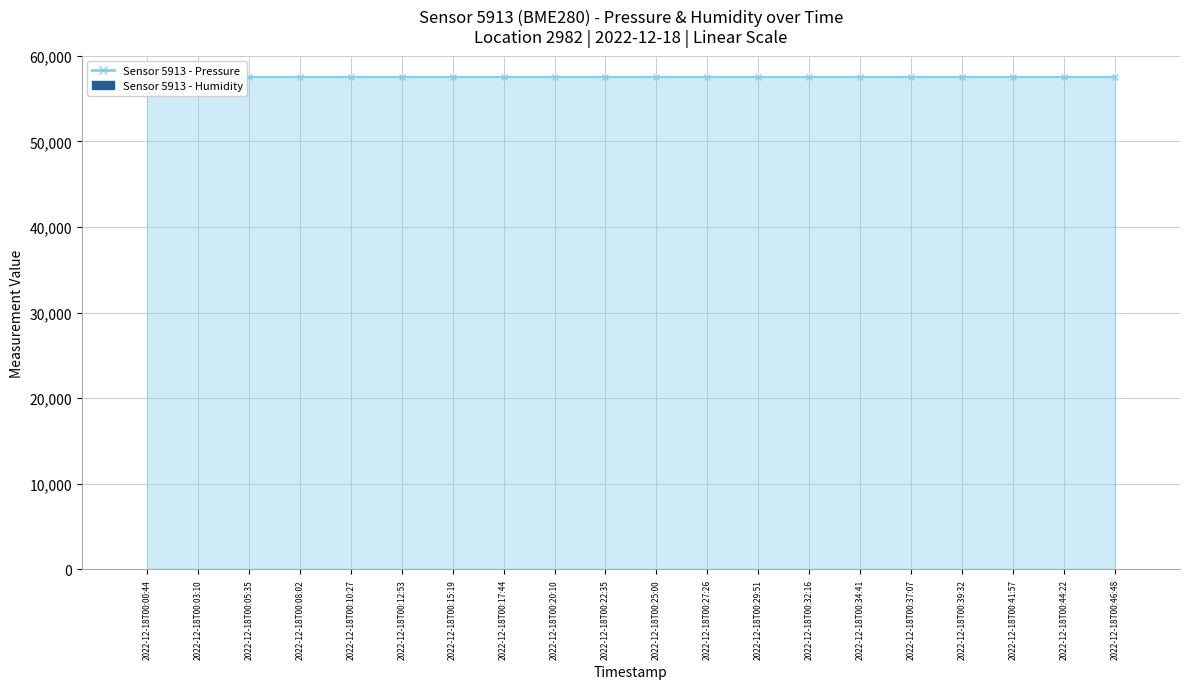

What is the value of the humidity bar at the 1st from the left?

100.0